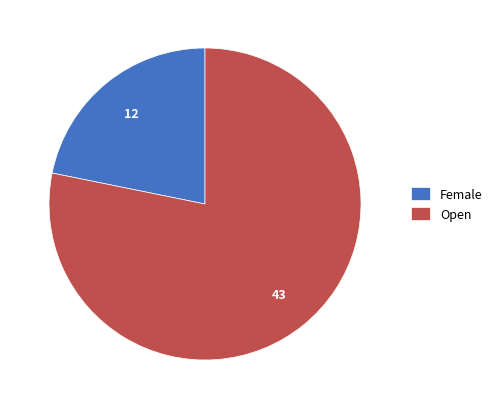

Do Open and Female together represent more than half of the pie?

Yes